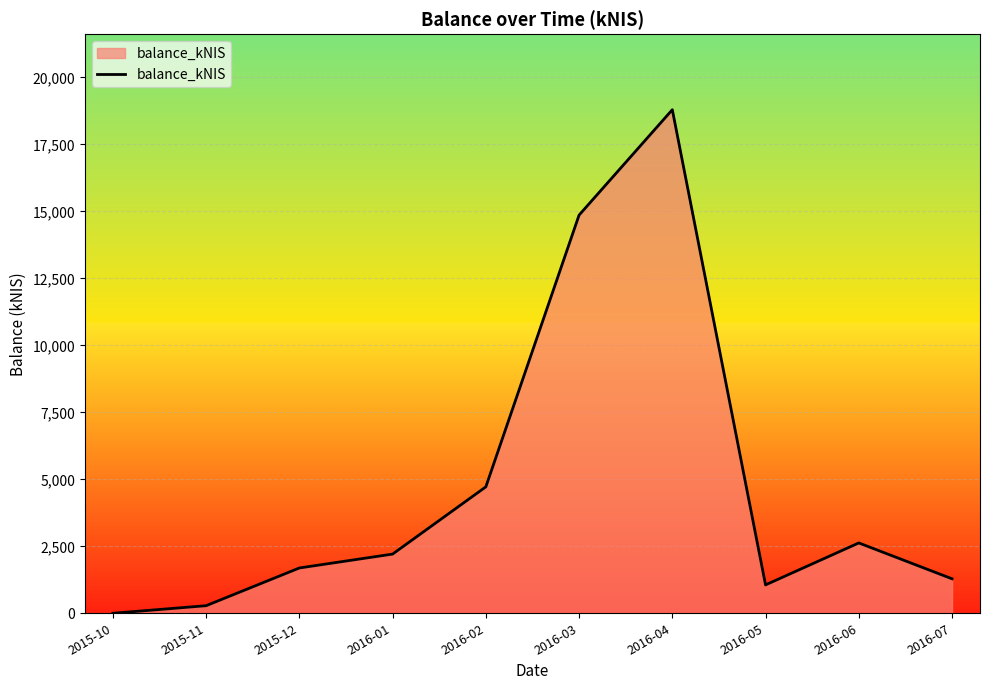

At which category does the chart reach its minimum across all series?

2015-10